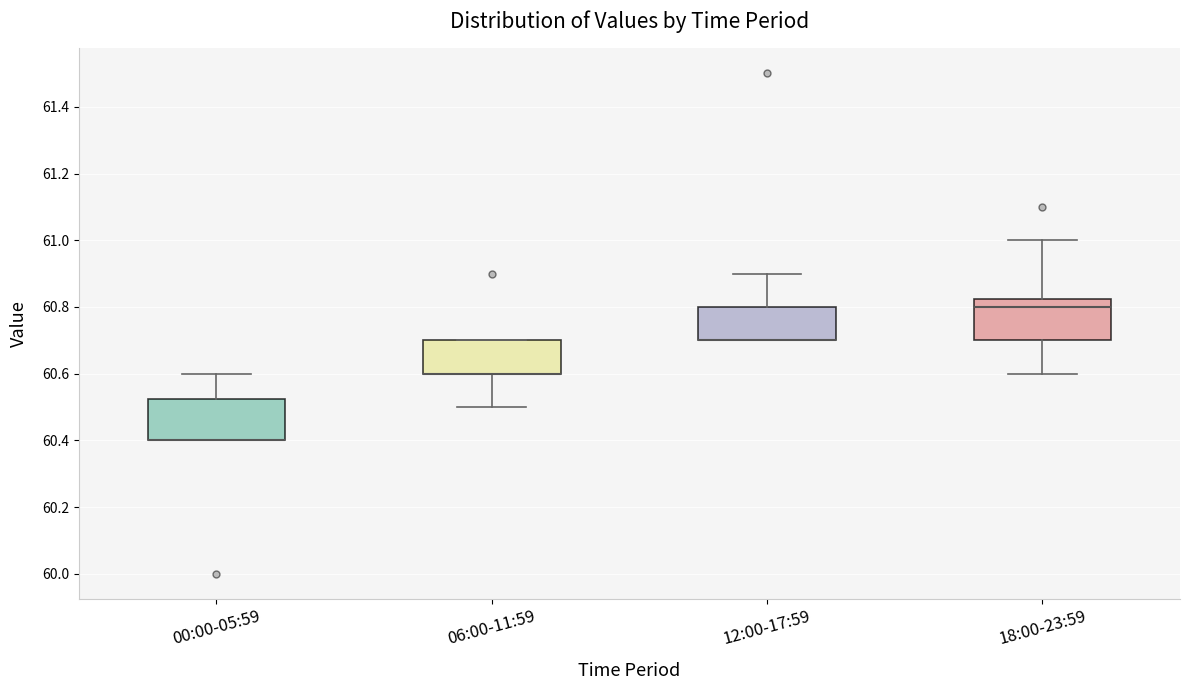

Reading left to right, transcribe this box plot: for each box, give where its median line is, the range the box spans, and where its two whiskers end, as read against the y-axis. The values are not printed on the chart, so give them approximately, as read against the axis.

00:00-05:59: median 60.40 (drawn on the box's lower edge), box 60.40 to 60.52, whiskers 60.40 to 60.60
06:00-11:59: median 60.60 (drawn on the box's lower edge), box 60.60 to 60.70, whiskers 60.50 to 60.70
12:00-17:59: median 60.70 (drawn on the box's lower edge), box 60.70 to 60.80, whiskers 60.70 to 60.90
18:00-23:59: median 60.80, box 60.70 to 60.82, whiskers 60.60 to 61.00